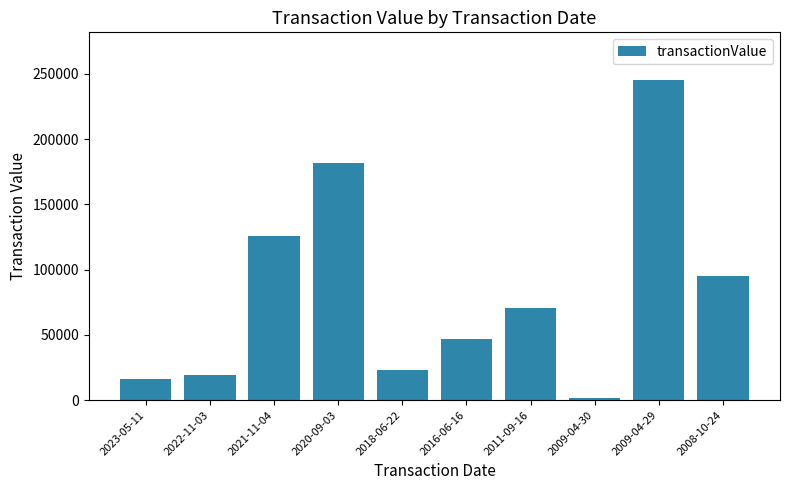

How many series are shown in this chart?

1